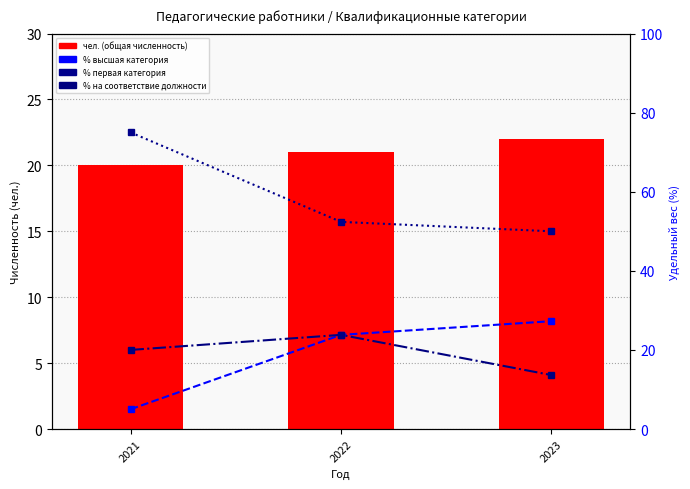

Count the number of data series in this chart.

4